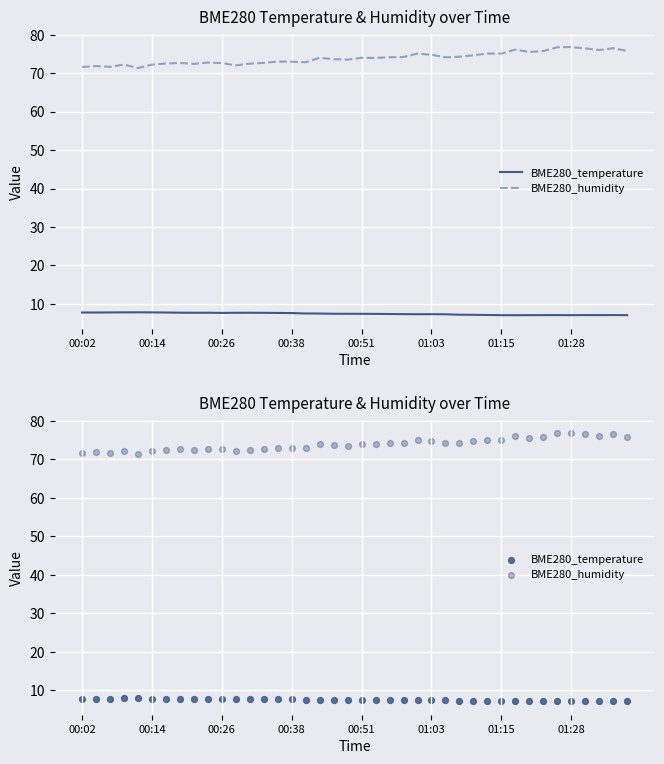

Which series contains the lowest Y value?

BME280_temperature